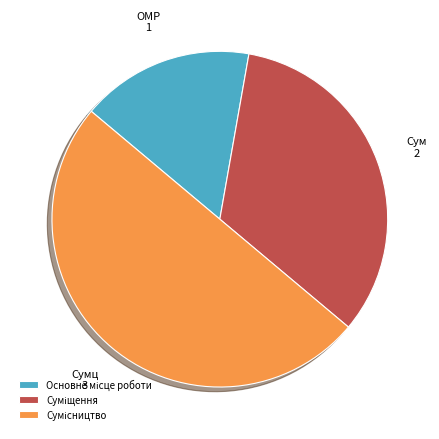

To the nearest percent, what portion does Сумісництво represent?

50%